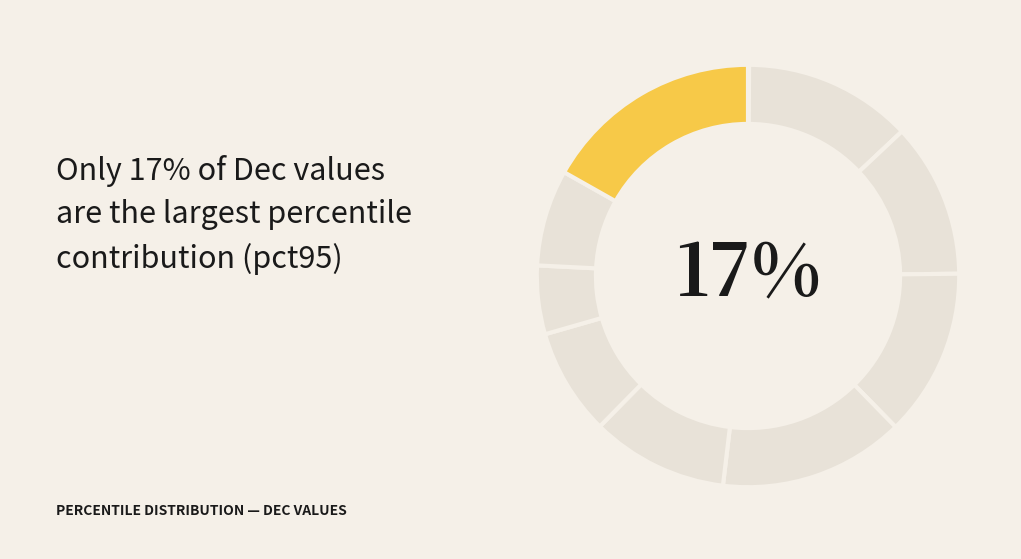

True or false: pct15 accounts for 5% of the total.

False